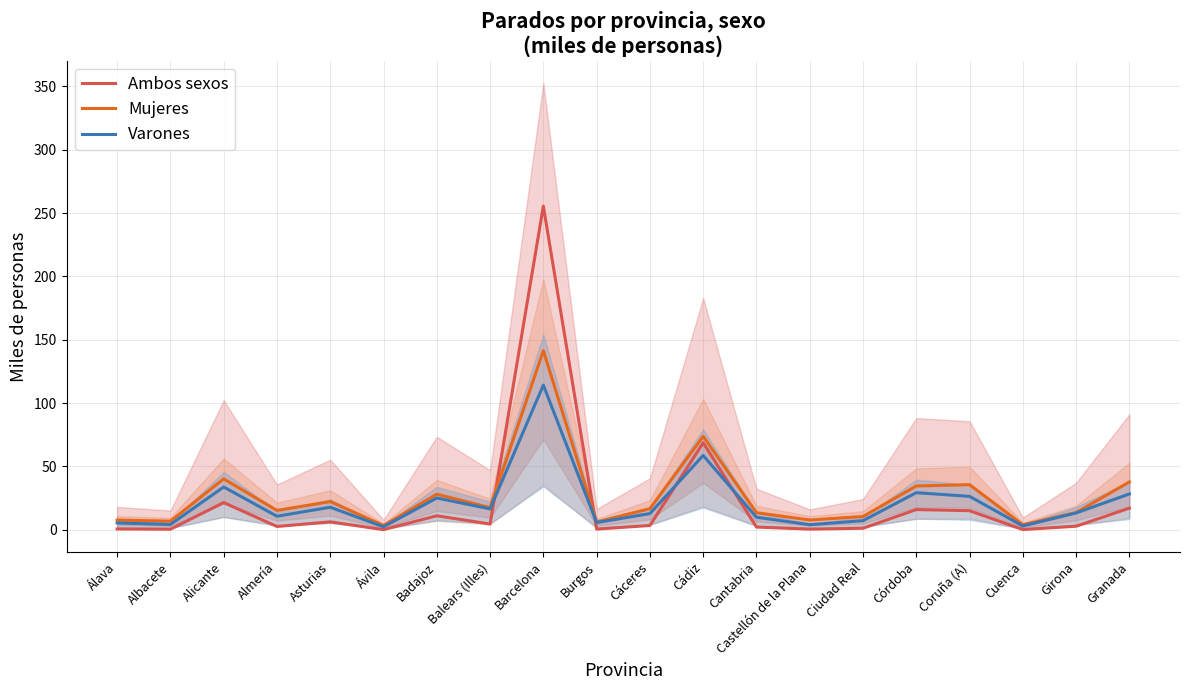

True or false: Mujeres and Varones intersect in this chart.

False